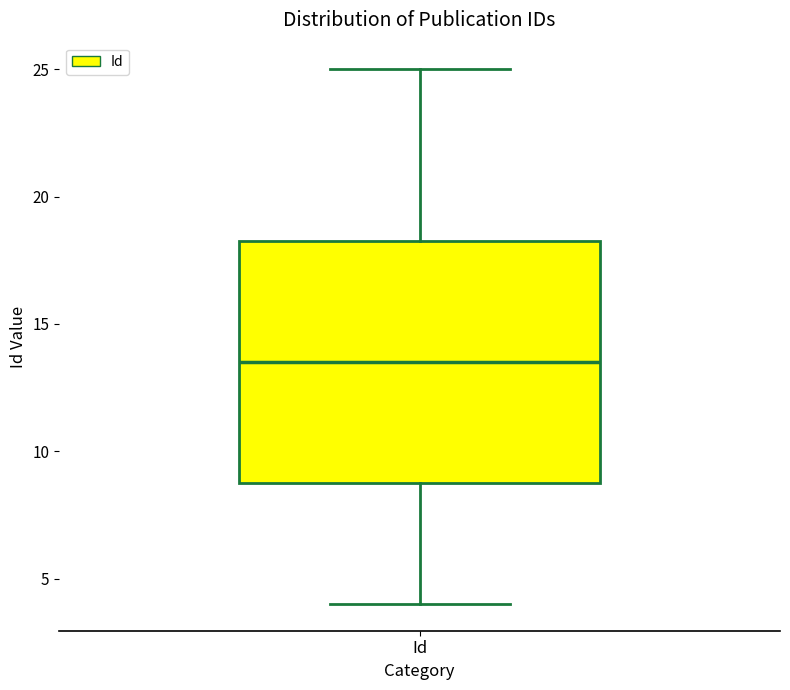

Transcribe this box plot: give where the median line is, the range the box spans, and where the two whiskers end, as read against the y-axis. The values are not printed on the chart, so give them approximately, as read against the axis.

median 13.5, box 9.0 to 18.5, whiskers 4.0 to 25.0